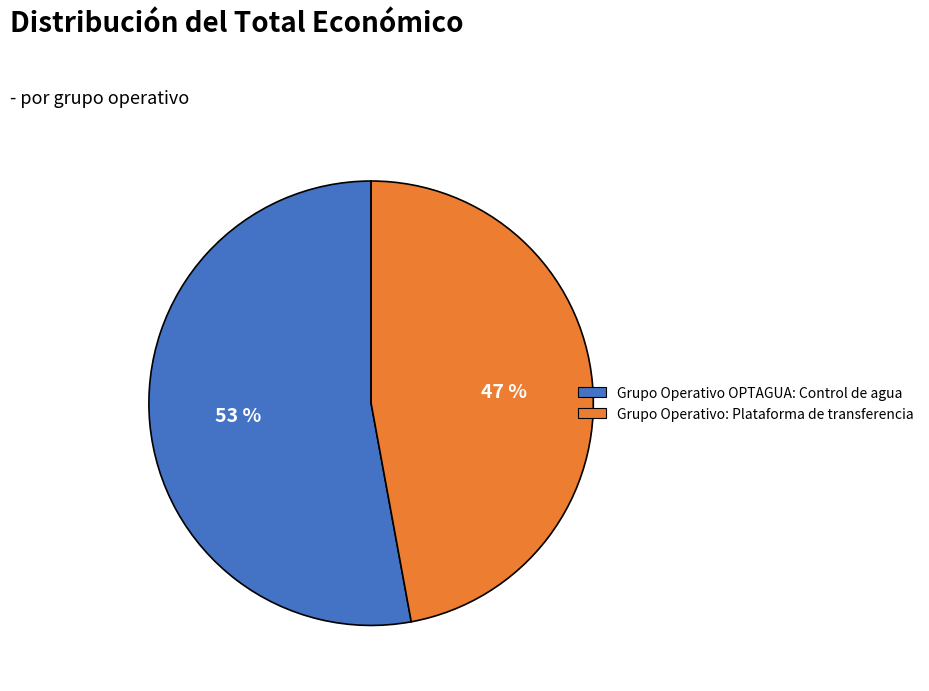

Which slice represents more than half of the pie?

Grupo Operativo OPTAGUA: Control de agua